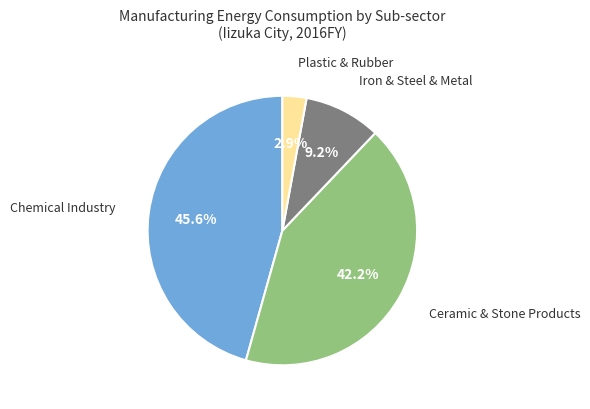

Is there any slice that represents more than half of the pie?

No